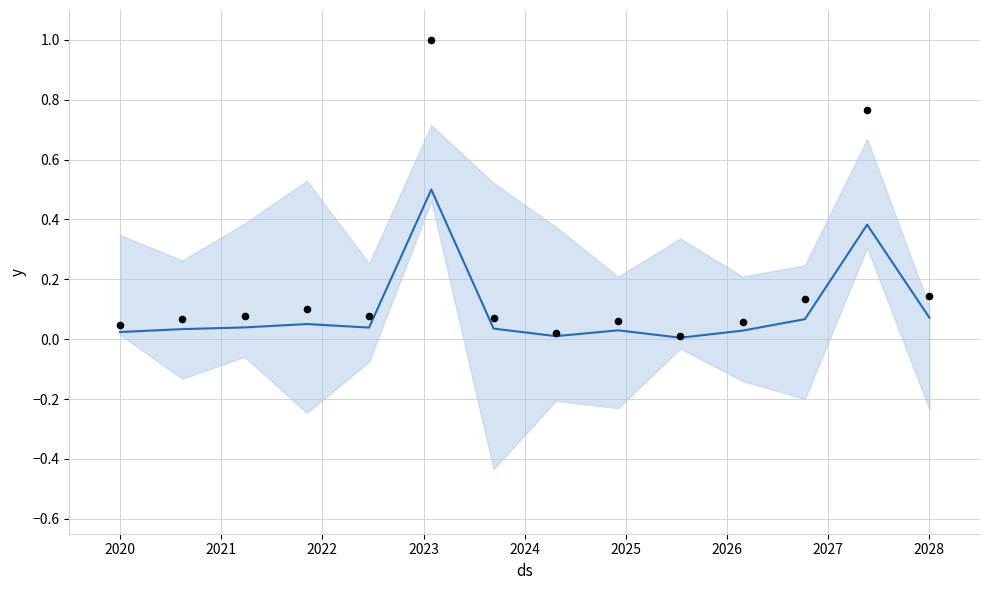

Which series has the largest total across all categories?

actual